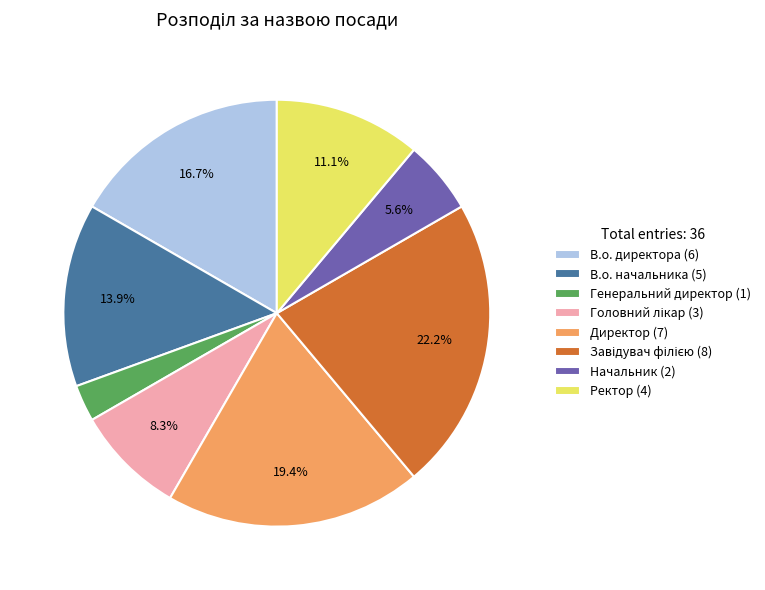

Which has a higher value, Директор or Начальник?

Директор